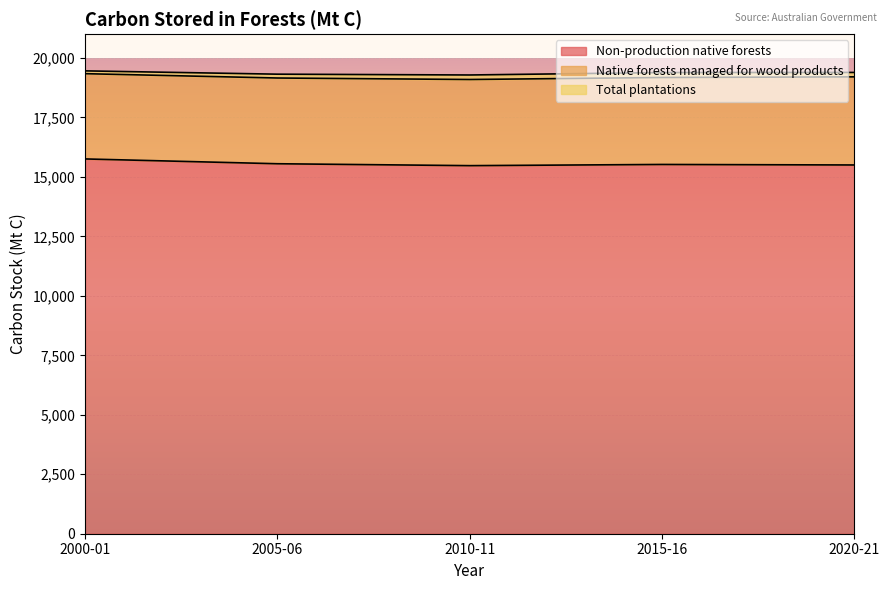

At how many categories does at least one series exceed 14133?

5